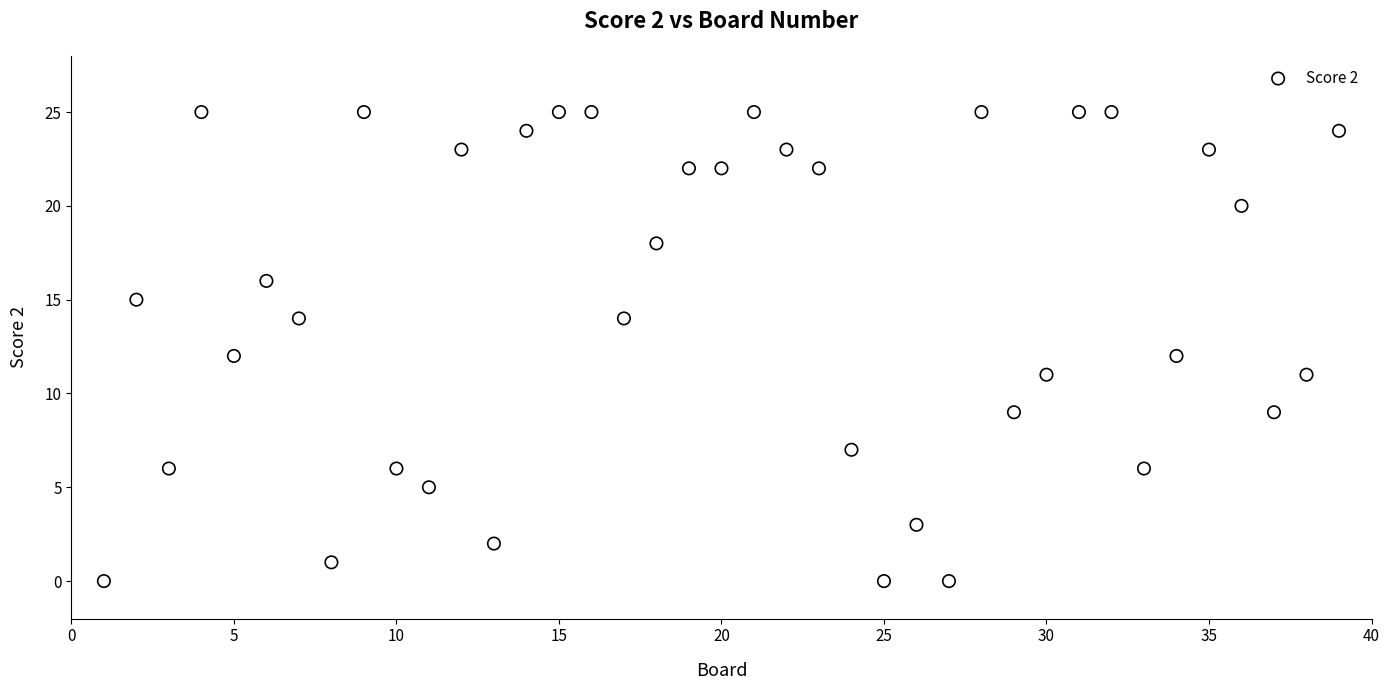

What is the range of X values (max minus min)?

38